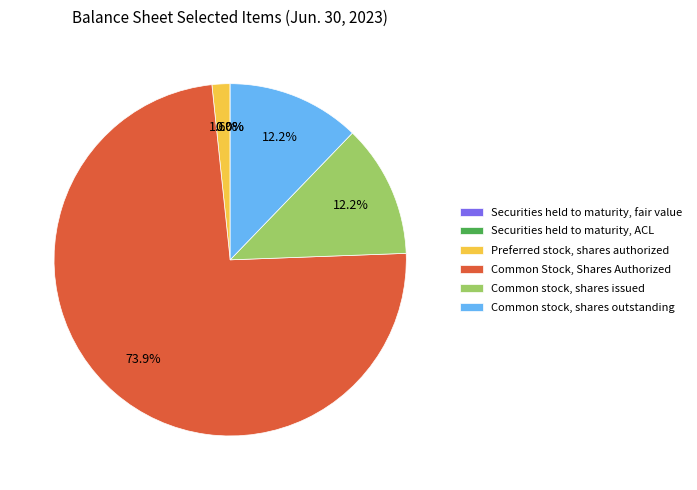

What is the largest slice in the pie chart?

Common Stock, Shares Authorized